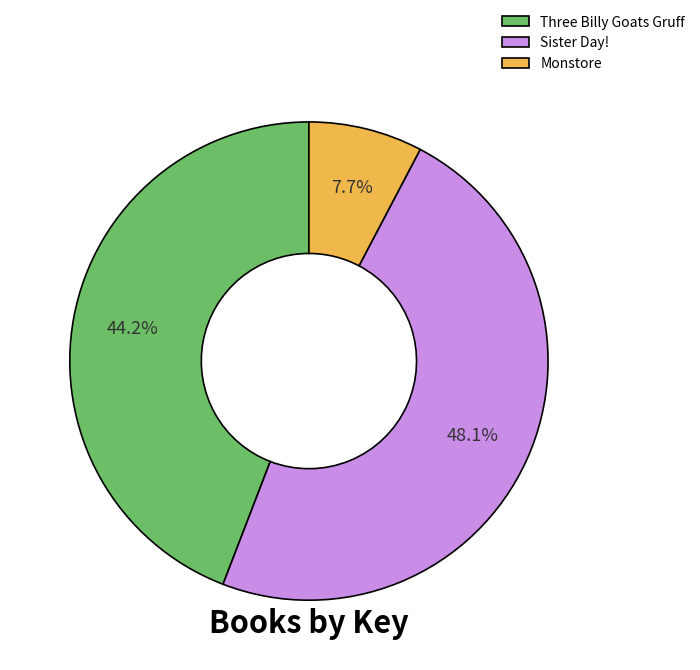

How much of the chart is everything except Monstore?

92.3%